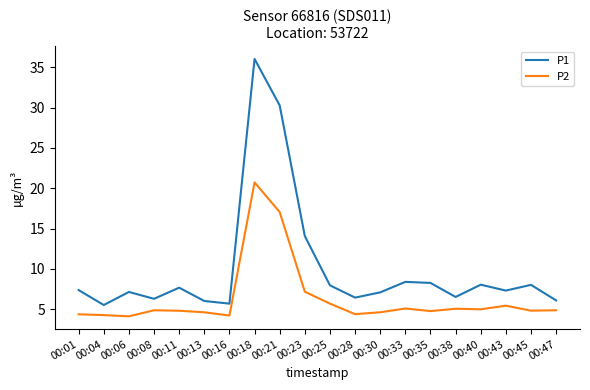

Which series changed the most between 00:04 and 00:13?

P1